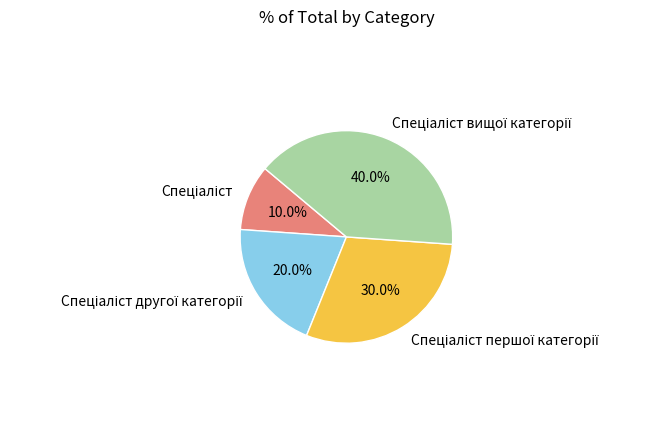

Is there any slice that represents more than half of the pie?

No